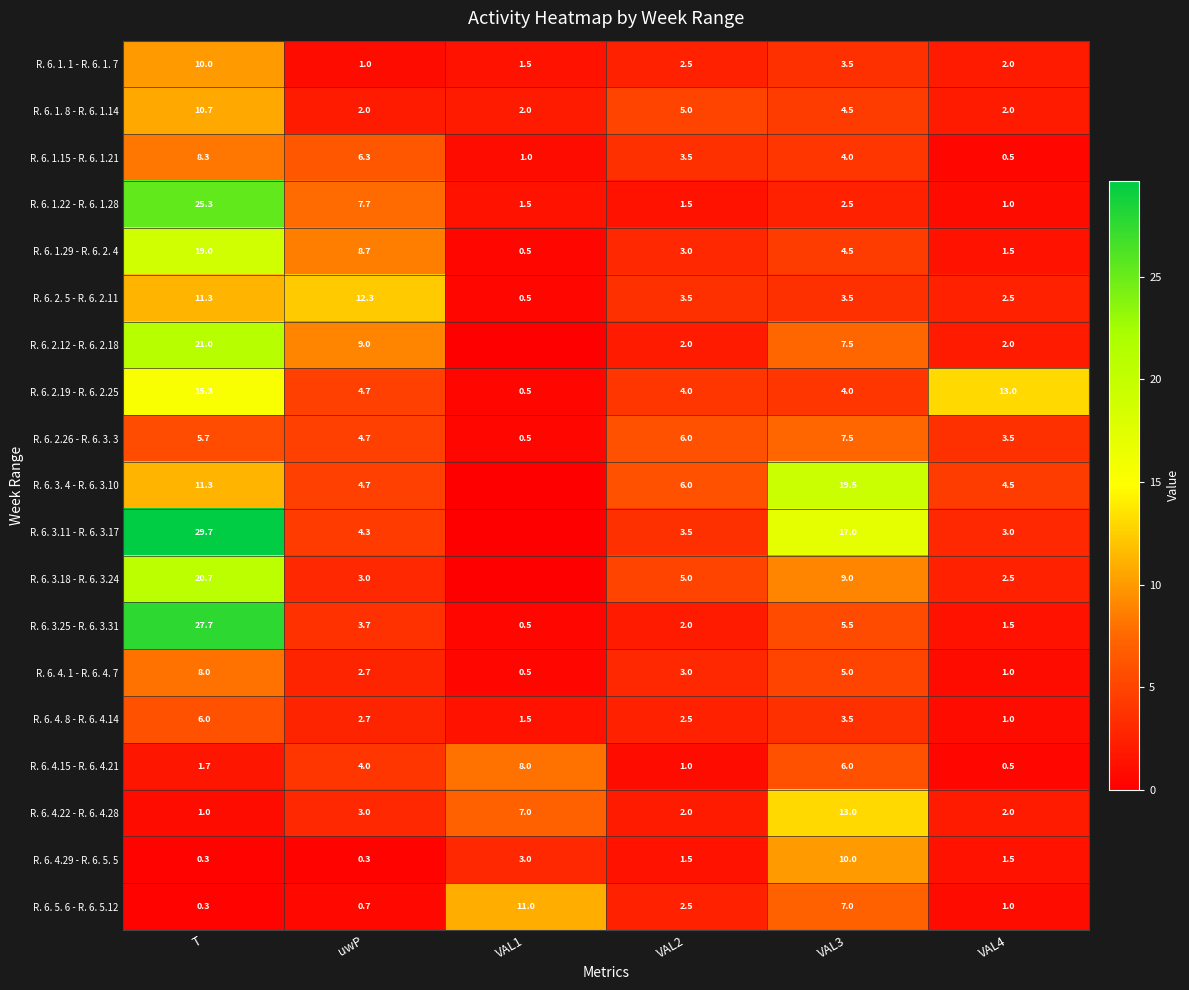

What is the difference between the maximum and minimum values in the R. 6. 2. 5 - R. 6. 2.11 series?

11.8